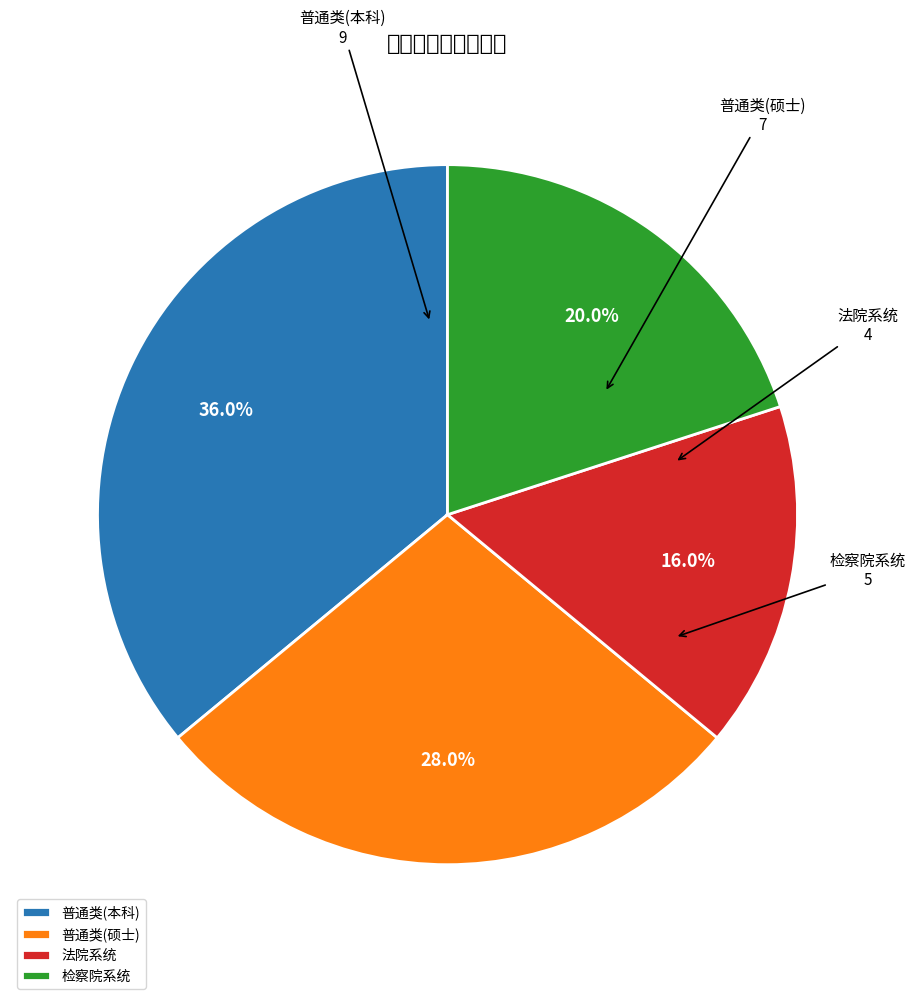

Which slice is the largest?

普通类(本科)